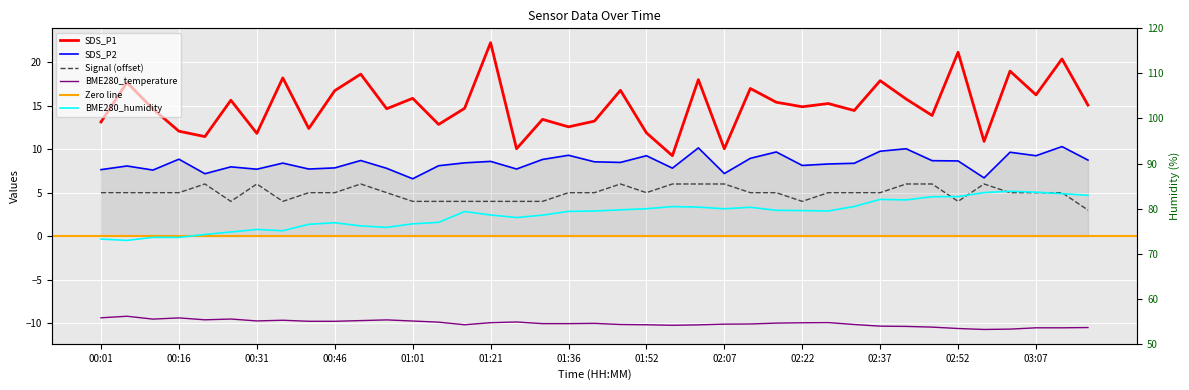

What is the total value across all series at 02:57?

96.4